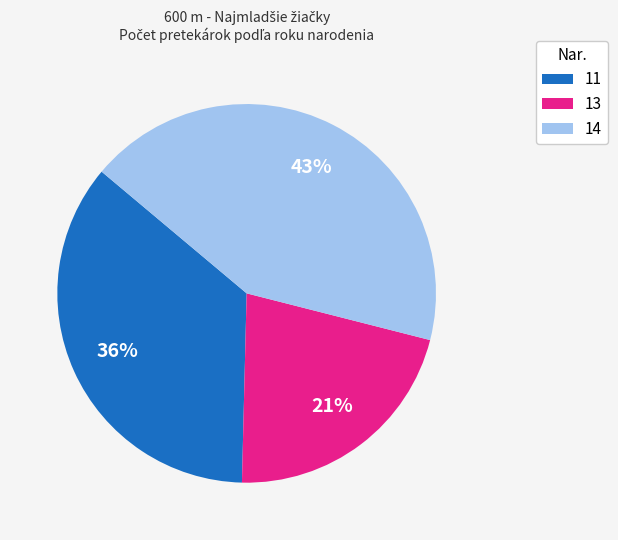

Count the number of slices in the pie.

3